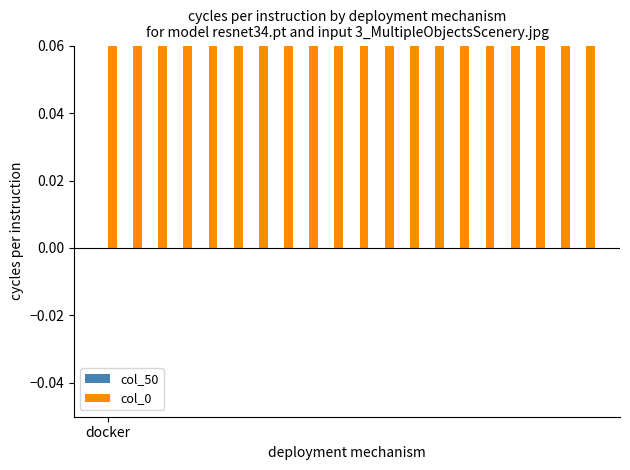

What are all the series names shown in the legend?

col_50, col_0